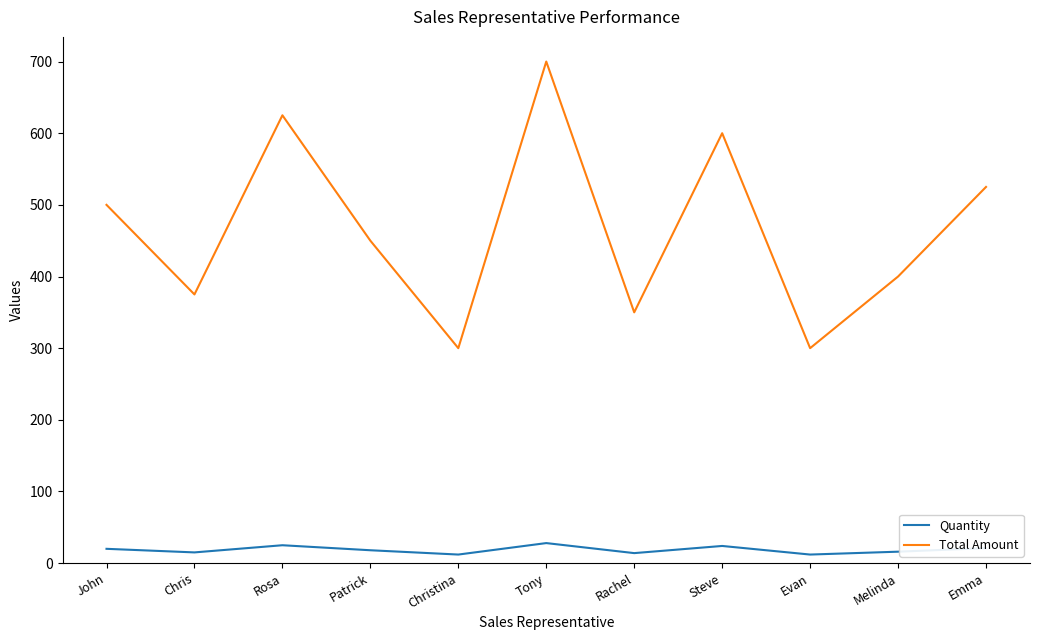

In Quantity, how many points are lower than both neighbors (excluding endpoints)?

4